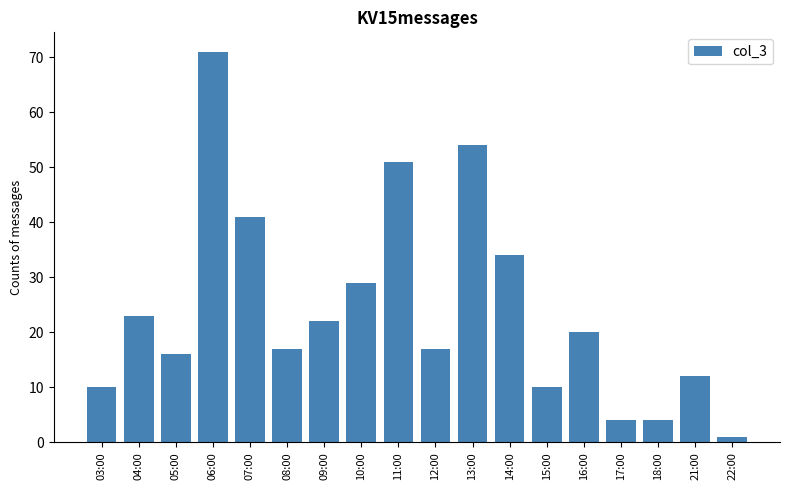

Count the number of categories in the chart.

18